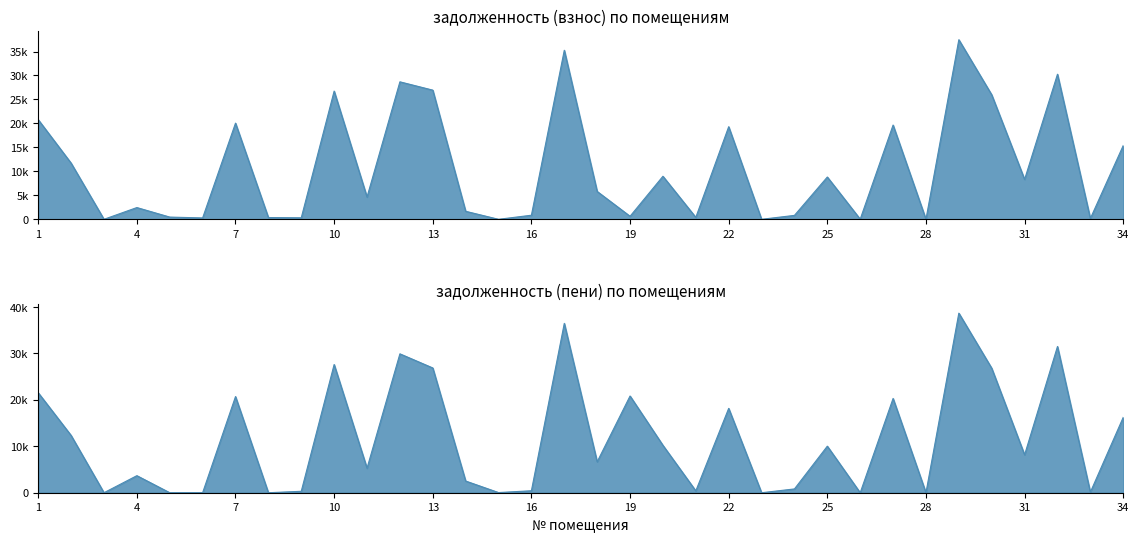

At which category does задолженность (пени) reach its first local valley?

3